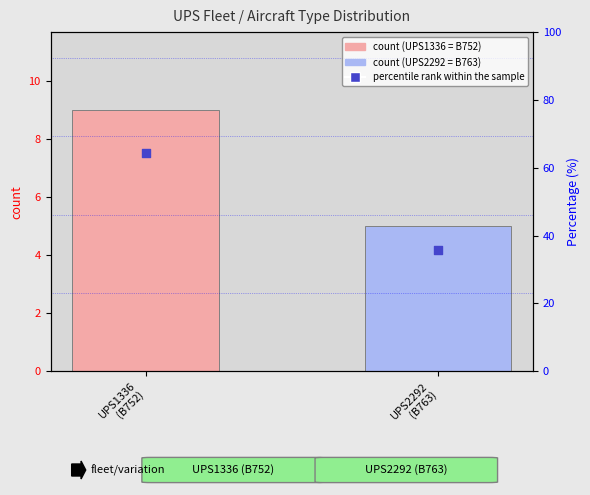

At which category is the sum across all series the highest?

UPS1336
(B752)